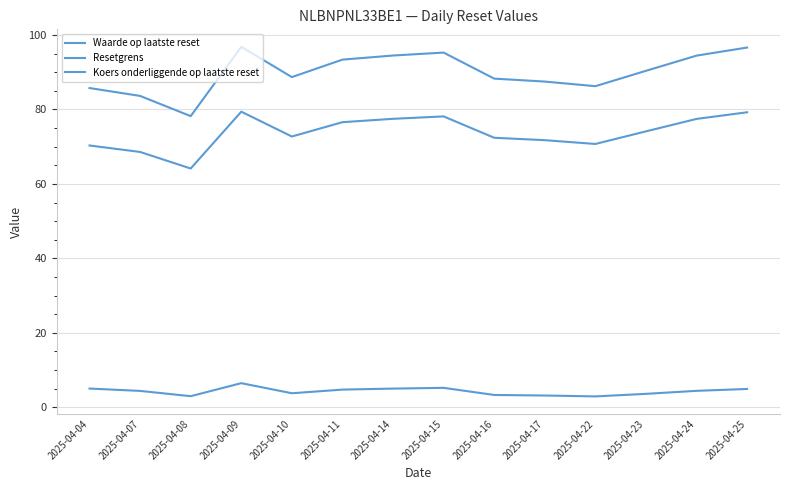

How many values in the Resetgrens series are below 74?

7